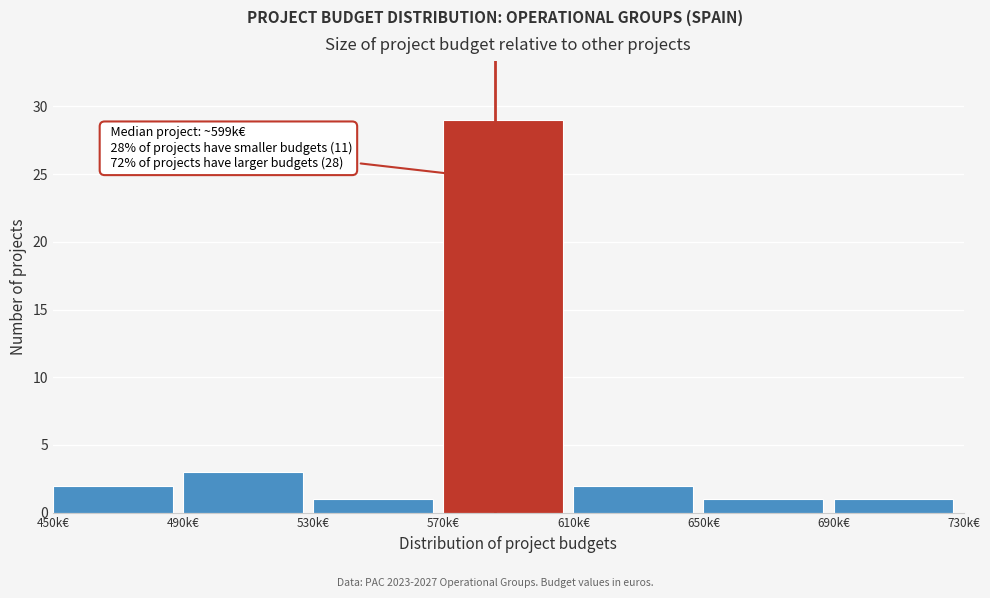

Reading left to right, what are all the values shown in this chart?

450k€=2	490k€=3	530k€=1	570k€=29	610k€=2	650k€=1	690k€=1